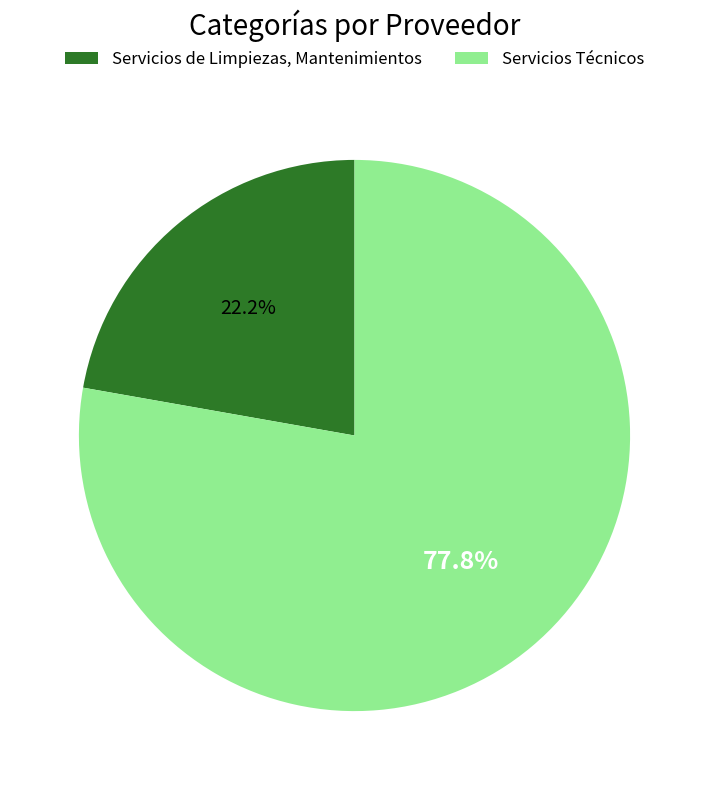

Which slice is the smallest?

Servicios de Limpiezas, Mantenimientos